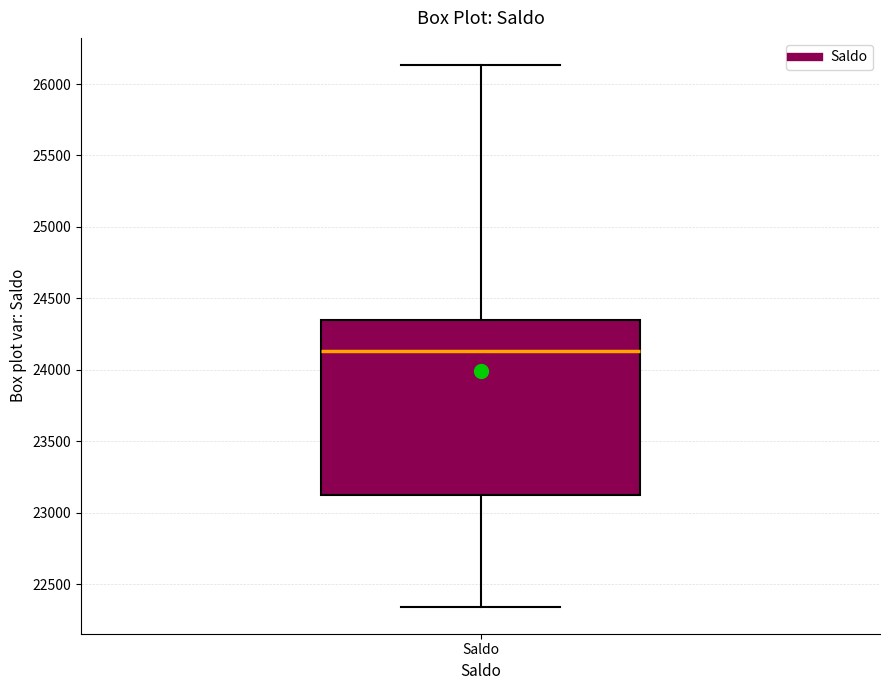

Where is the upper edge of the box for Saldo on the y-axis? The values are not printed on the chart, so give them approximately, as read against the axis.

24350